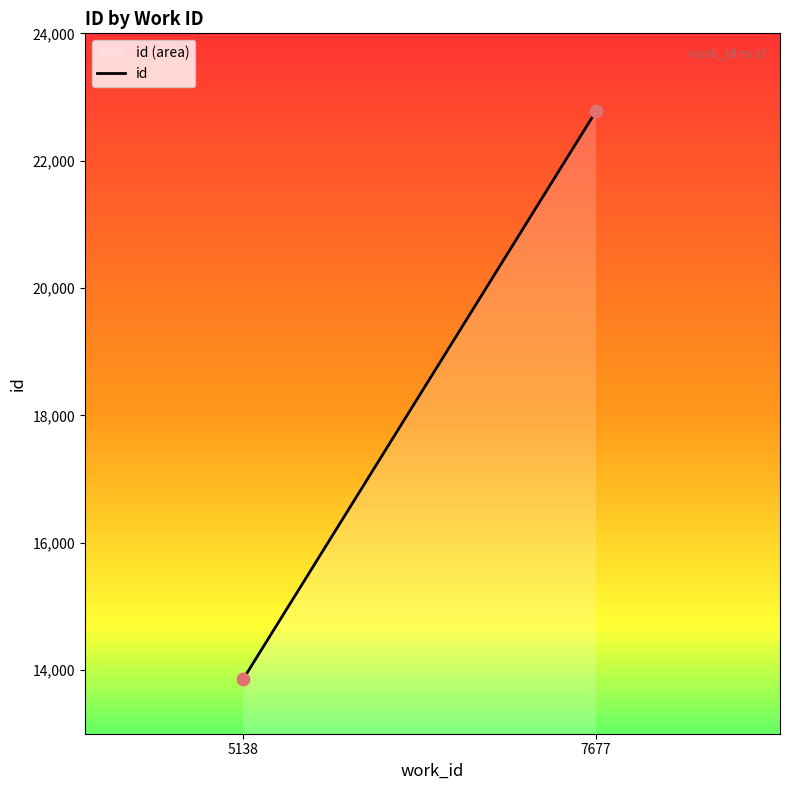

What is the average X value?

6407.5